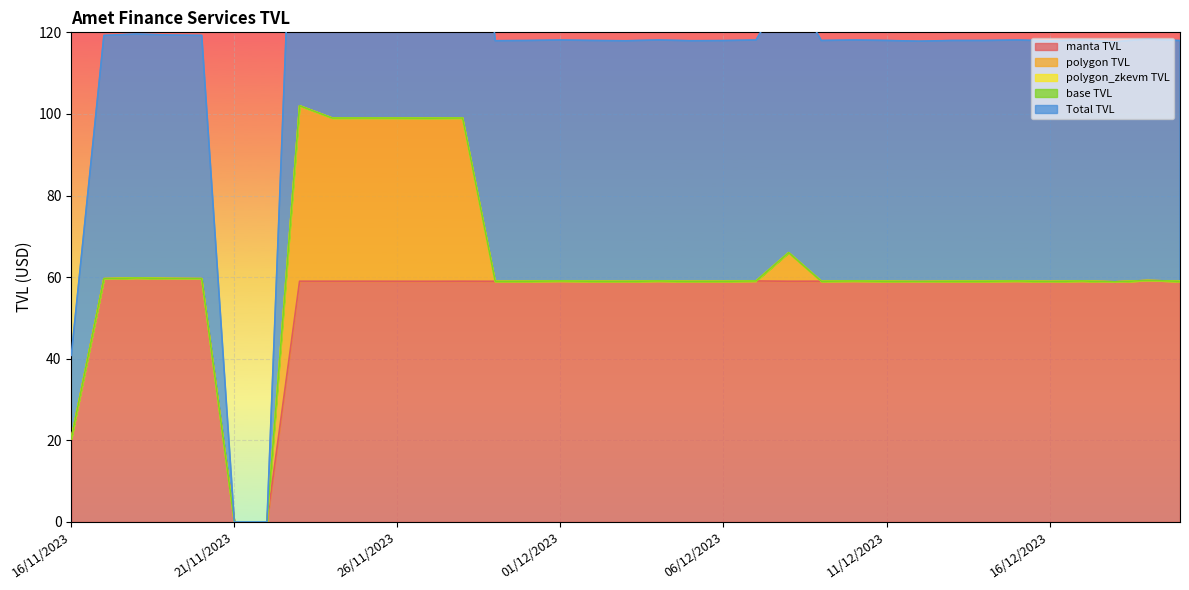

What is the sum of all polygon TVL values?

250.0